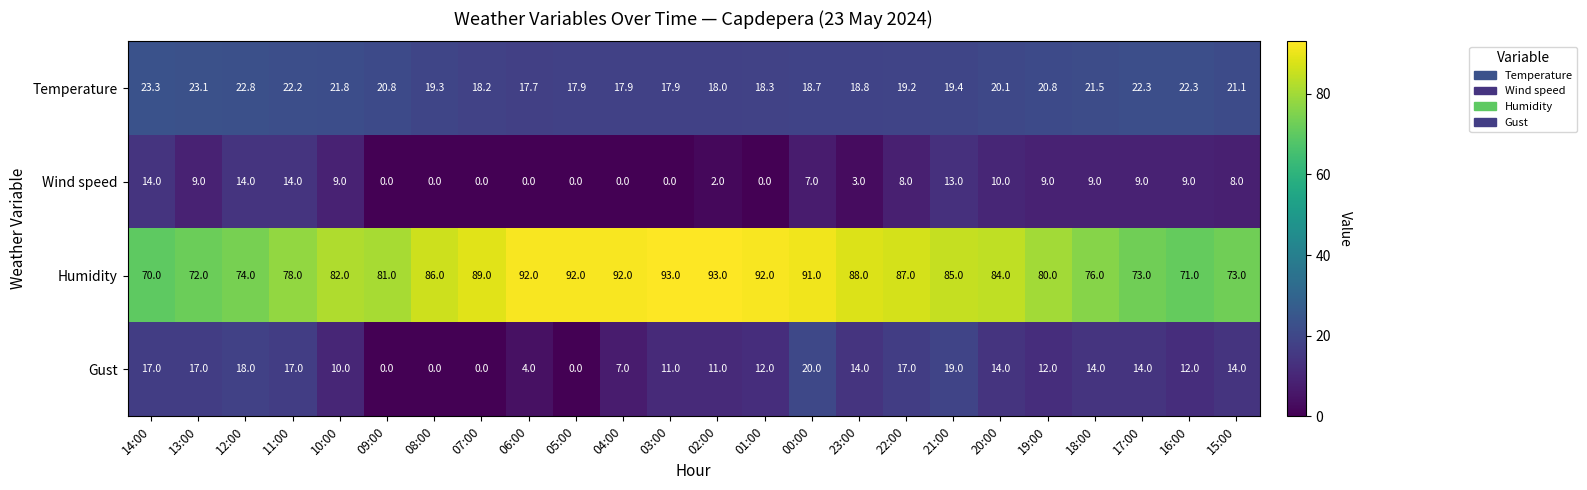

The value of Humidity at 19:00 is 130.2. True or false?

False